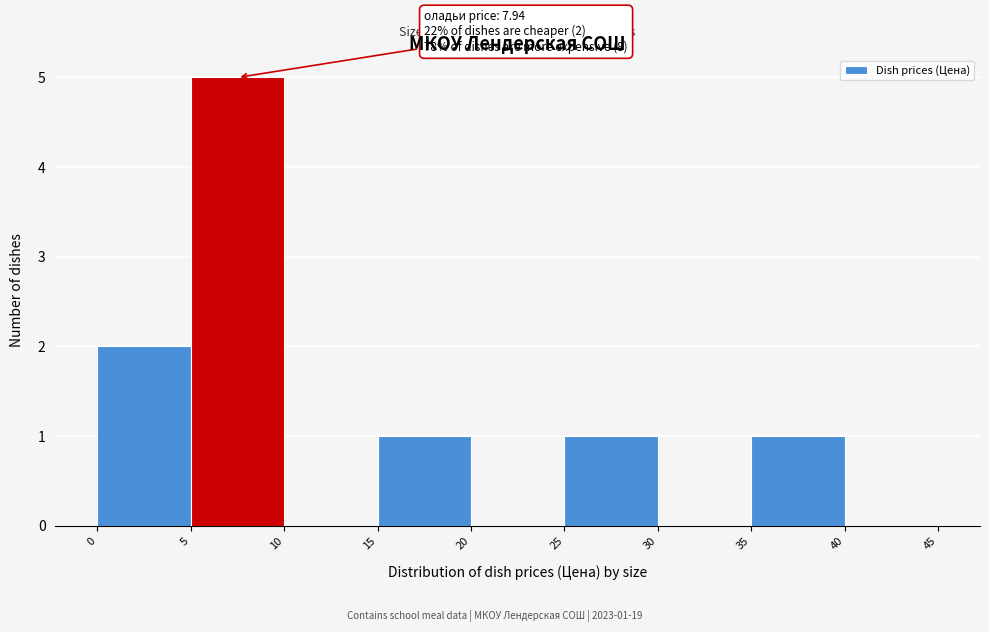

Over which range of the x-axis is the bar tallest?

5 to 10